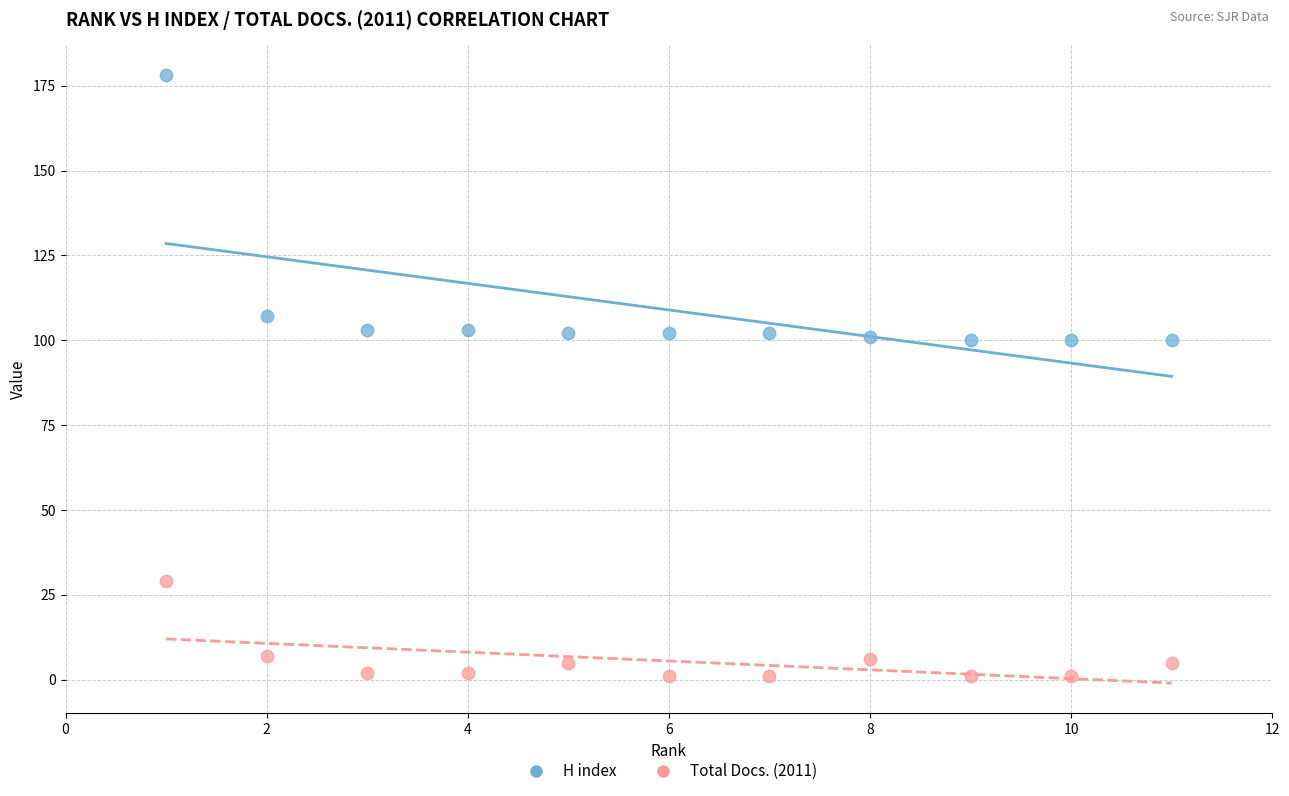

Across all data points, what is the range of Y values (max minus min)?

177